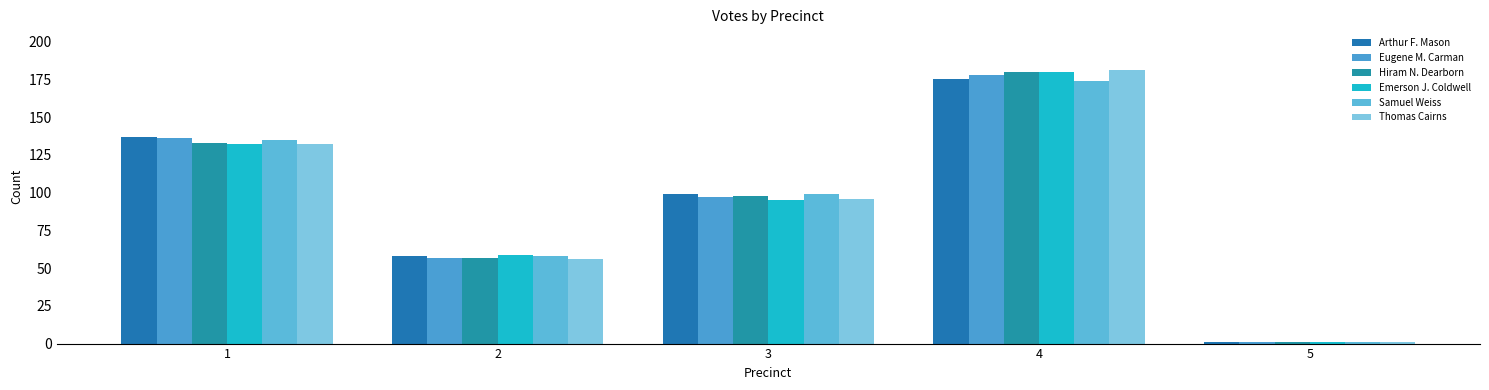

Which label corresponds to the smallest value in the chart?

5